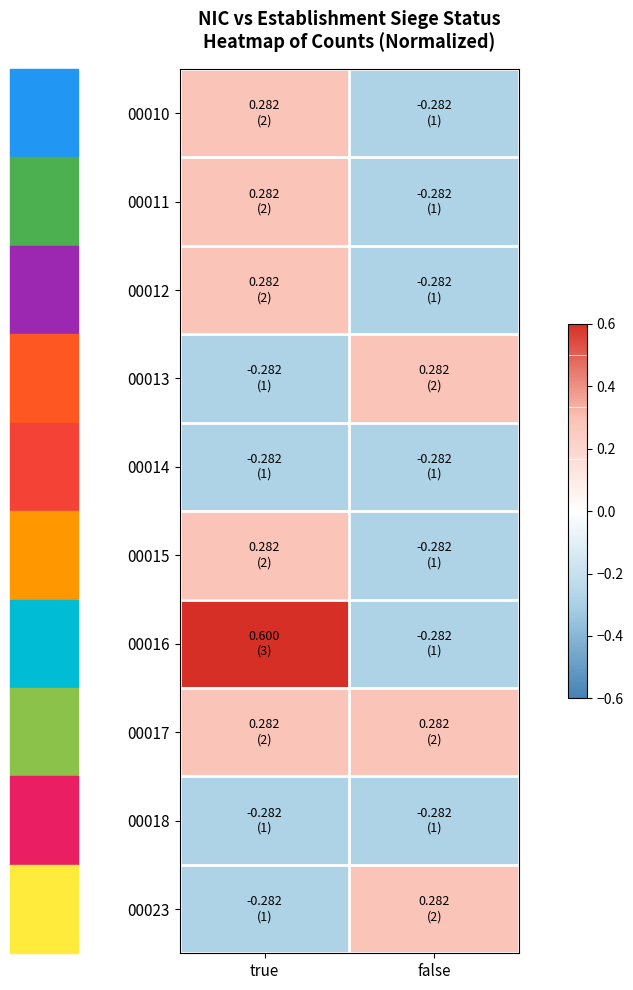

Reading left to right, extract all data points from this chart.

00010: true=0.3	false=-0.3
00011: true=0.3	false=-0.3
00012: true=0.3	false=-0.3
00013: true=-0.3	false=0.3
00014: true=-0.3	false=-0.3
00015: true=0.3	false=-0.3
00016: true=0.6	false=-0.3
00017: true=0.3	false=0.3
00018: true=-0.3	false=-0.3
00023: true=-0.3	false=0.3